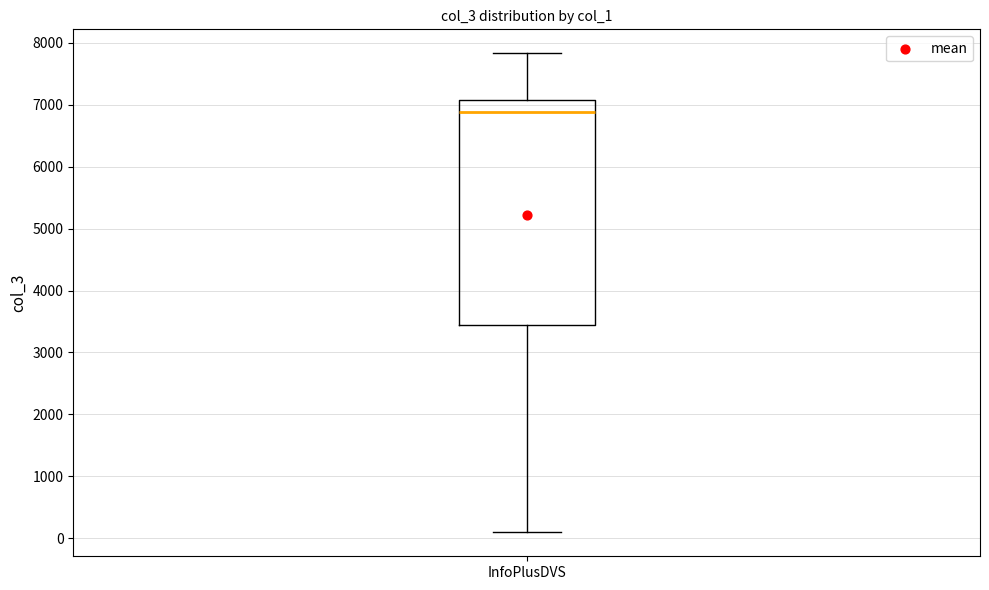

Read this box plot against the y-axis: the position of the median line, the range covered by the box, and the ends of both whiskers. The values are not printed on the chart, so give them approximately, as read against the axis.

median 6900, box 3400 to 7100, whiskers 100 to 7800